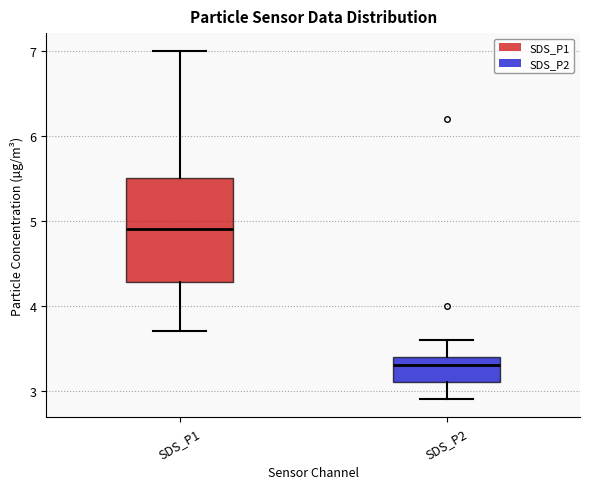

Reading left to right, read every box against the y-axis: the position of its median line, the range the box covers, and the ends of its whiskers. The values are not printed on the chart, so give them approximately, as read against the axis.

SDS_P1: median 4.9, box 4.3 to 5.5, whiskers 3.7 to 7.0
SDS_P2: median 3.3, box 3.1 to 3.4, whiskers 2.9 to 3.6